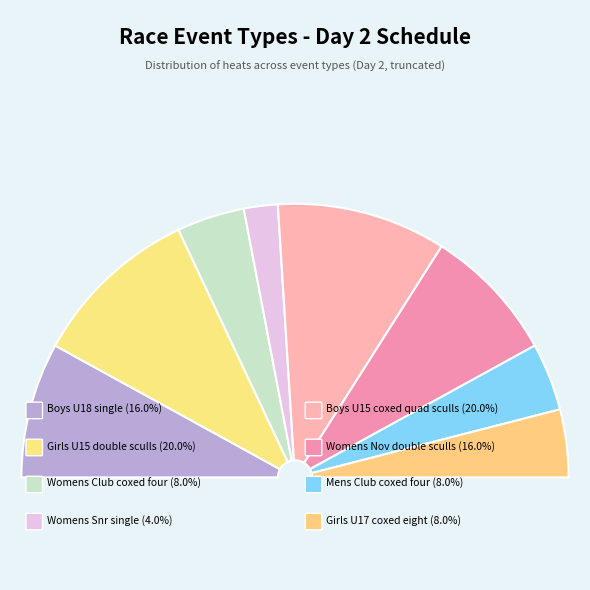

Does any single category account for the majority?

No